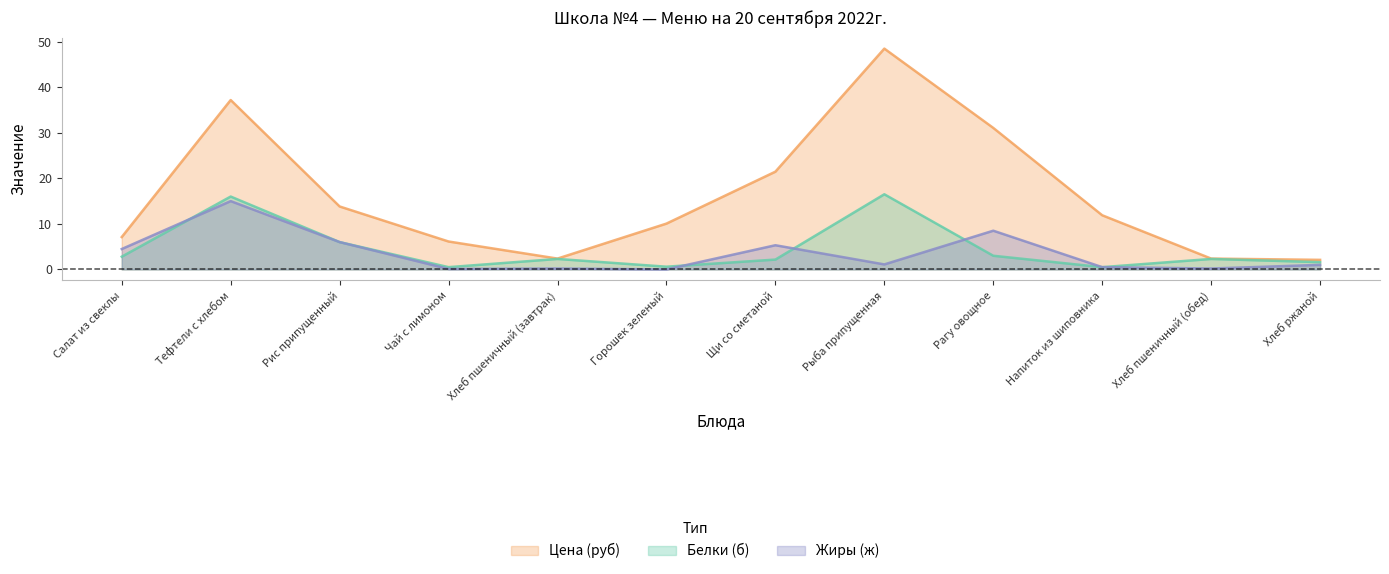

At which label does Цена (руб) first exceed 11?

Тефтели c хлебом